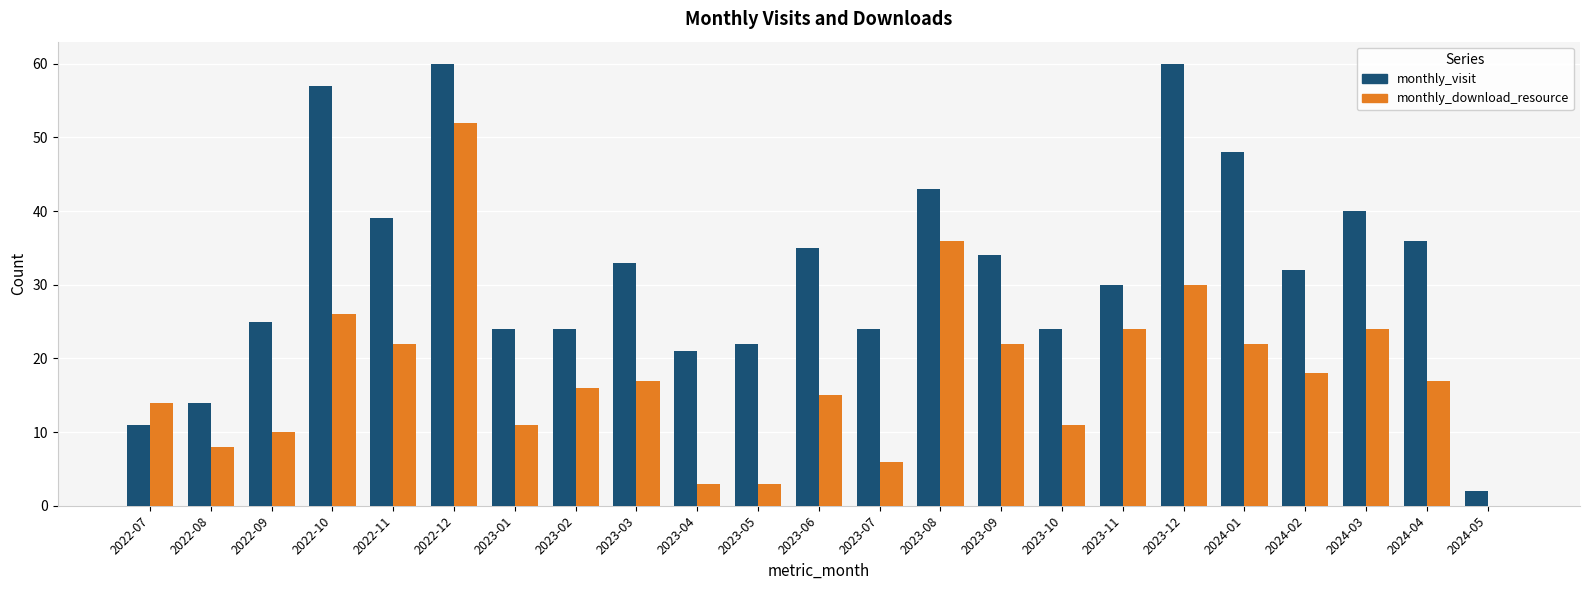

Between 2022-09 and 2024-04, which series saw the biggest shift?

monthly_visit